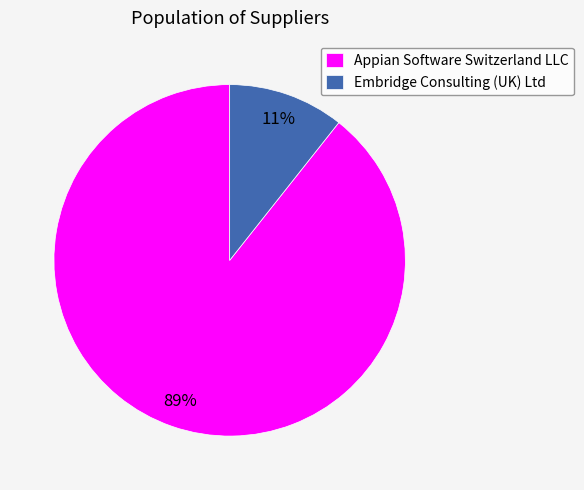

What percentage is the Appian Software Switzerland LLC slice, to the nearest percent?

89%